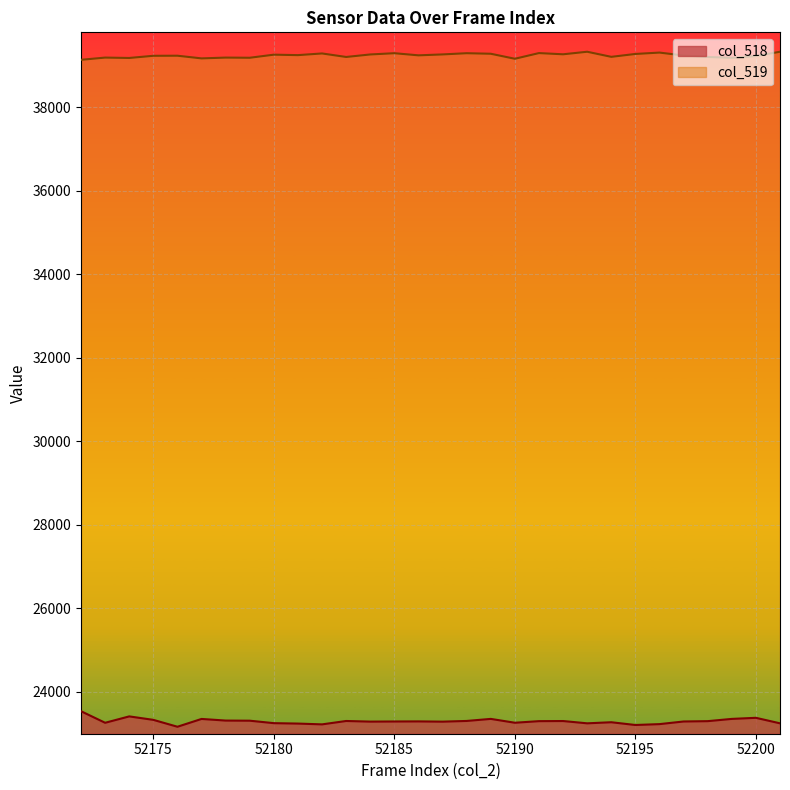

Between 52182 and 52187, which series saw the biggest shift?

col_518